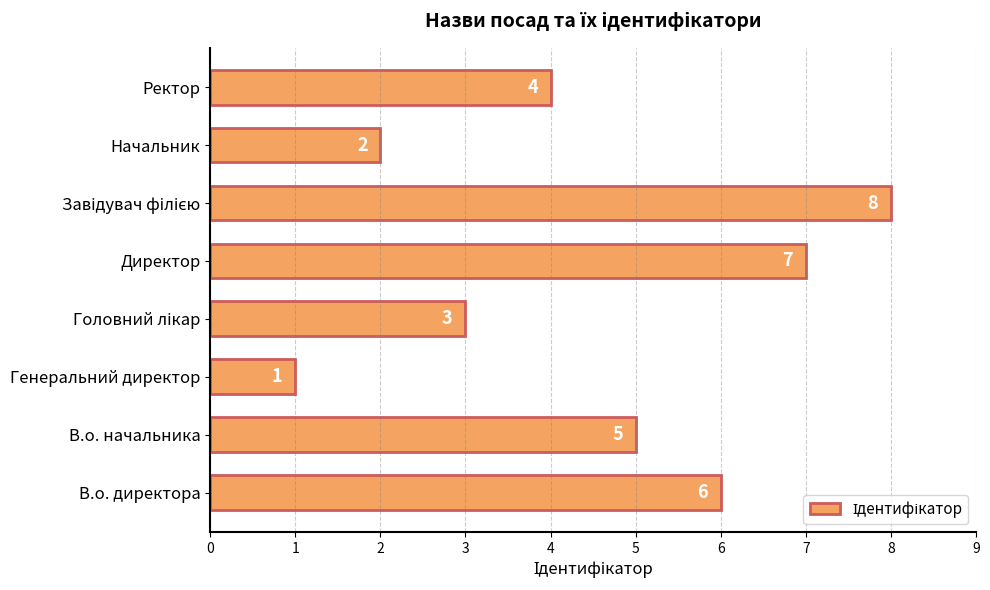

Where is the data nearest to the value 4?

Ректор